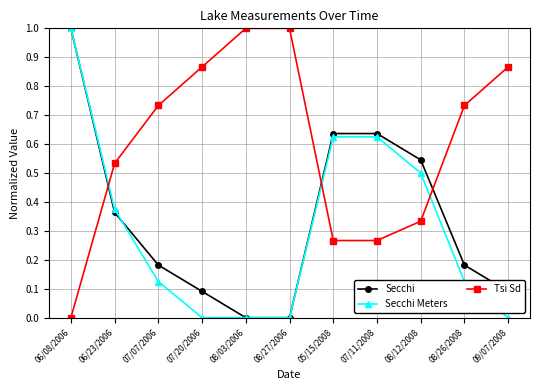

What is the difference between the highest and lowest values at 06/08/2006?

1.0